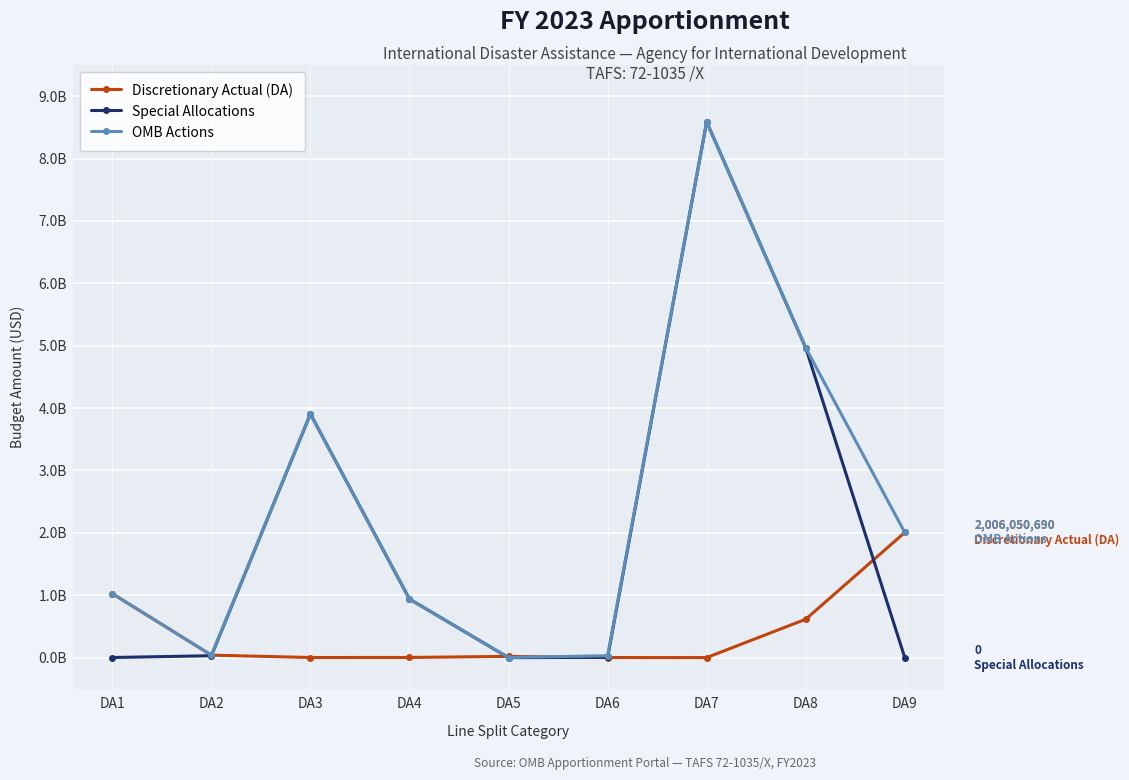

At which category does the chart reach its minimum across all series?

DA5